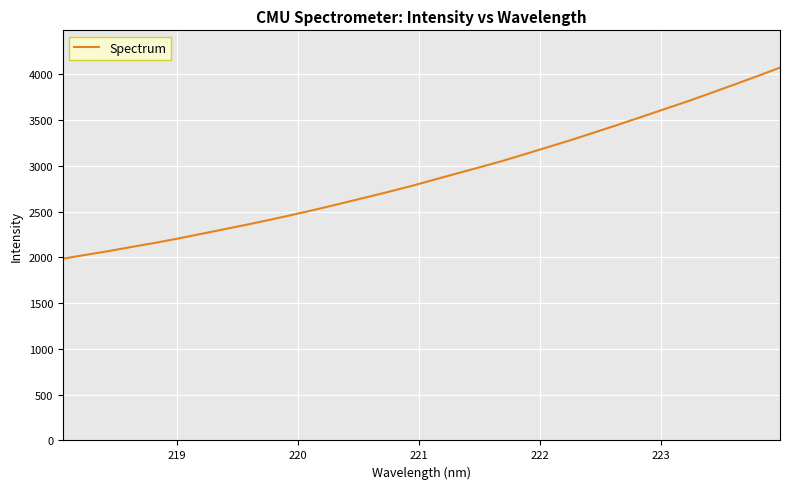

What is the difference between the maximum and minimum values?

2086.2